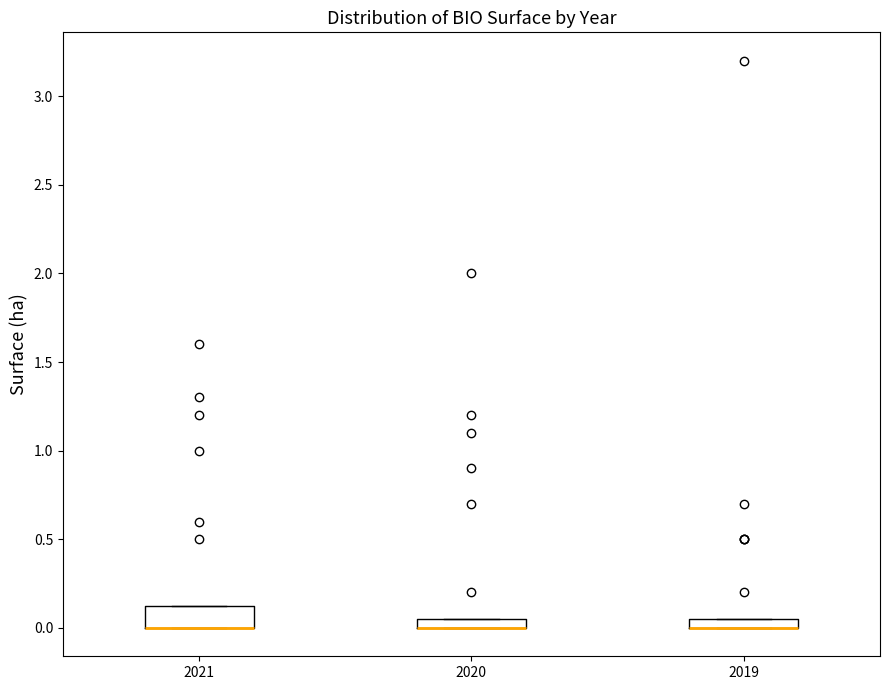

Which box is the tallest, from its lower edge to its upper edge?

2021